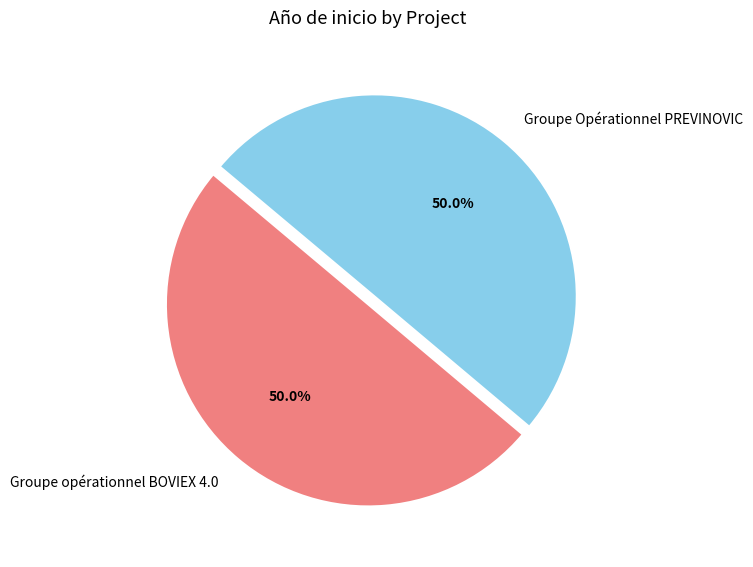

What is the ratio of the value at Groupe Opérationnel PREVINOVIC to the value at Groupe opérationnel BOVIEX 4.0?

1.0